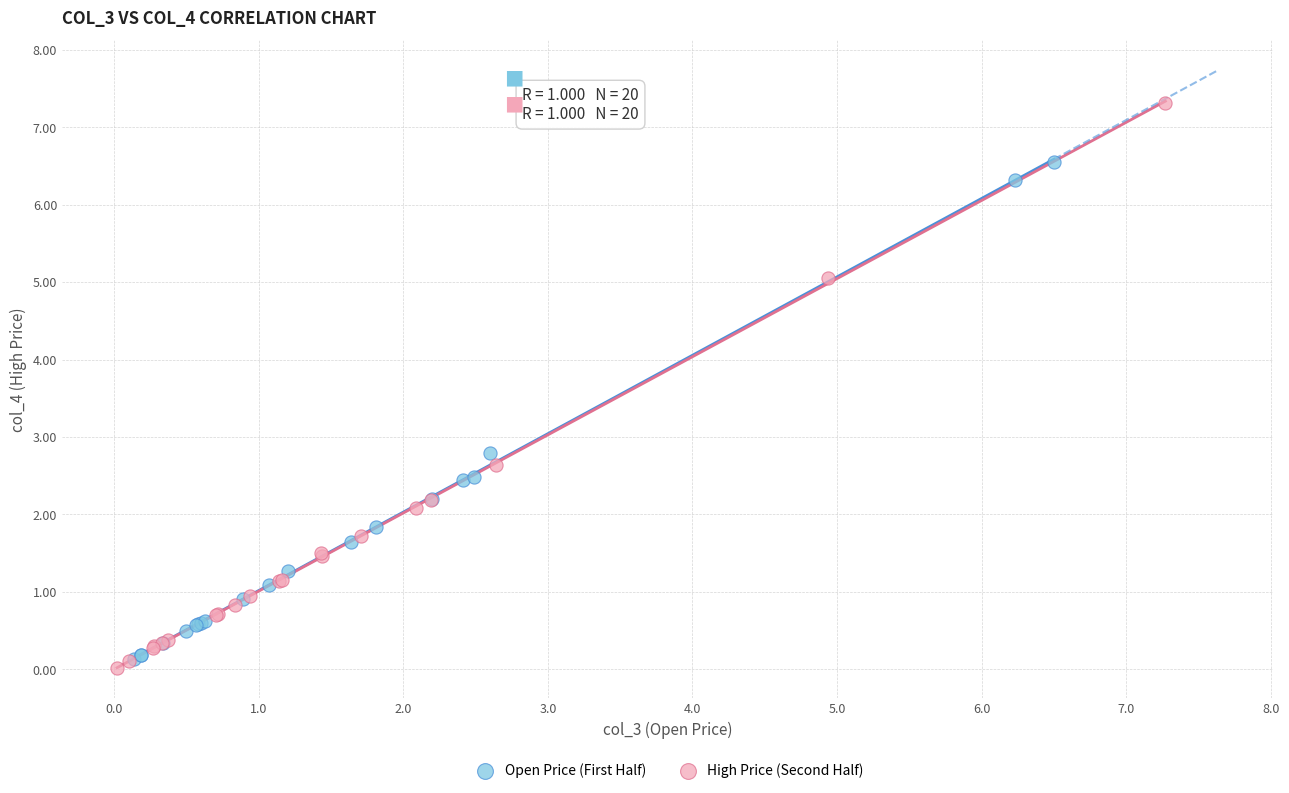

What are all the series names shown in the legend?

Open Price (First Half), High Price (Second Half)